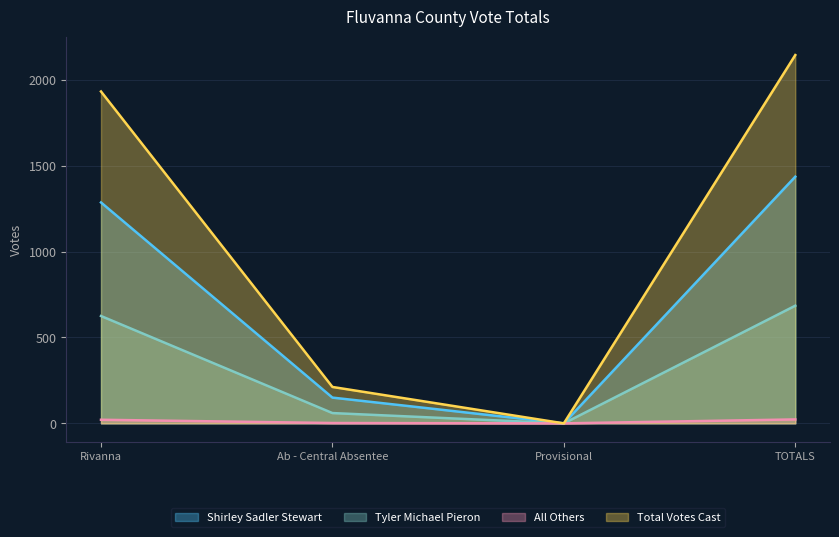

At Provisional, list the series in order from smallest to largest.

Shirley Sadler Stewart, Tyler Michael Pieron, All Others, Total Votes Cast